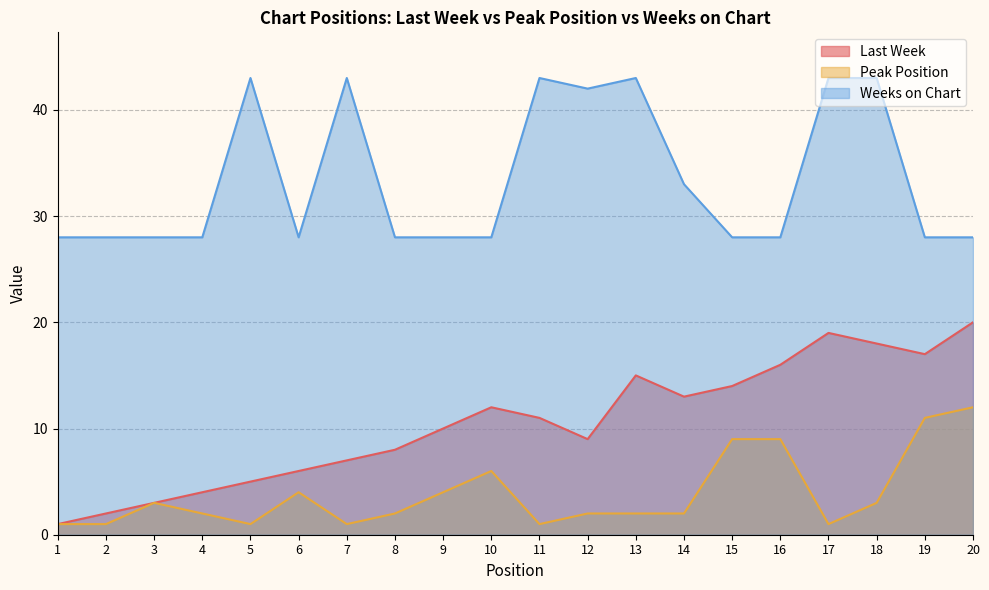

Rank the series by their average value, from lowest to highest.

Peak Position, Last Week, Weeks on Chart